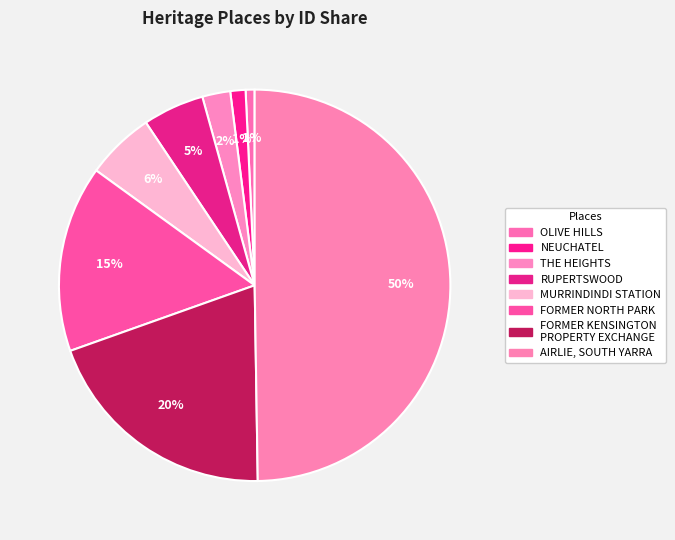

Rank the categories by value from highest to lowest.

AIRLIE, SOUTH YARRA, FORMER KENSINGTON
PROPERTY EXCHANGE, FORMER NORTH PARK, MURRINDINDI STATION, RUPERTSWOOD, THE HEIGHTS, NEUCHATEL, OLIVE HILLS